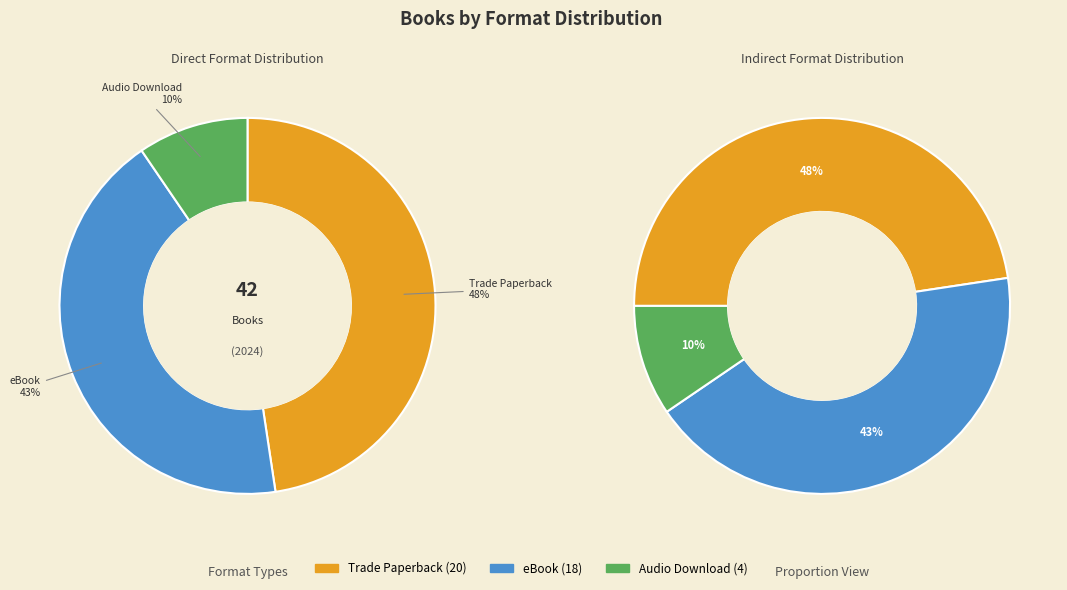

To the nearest percent, what percentage of the pie is Trade Paperback?

48%